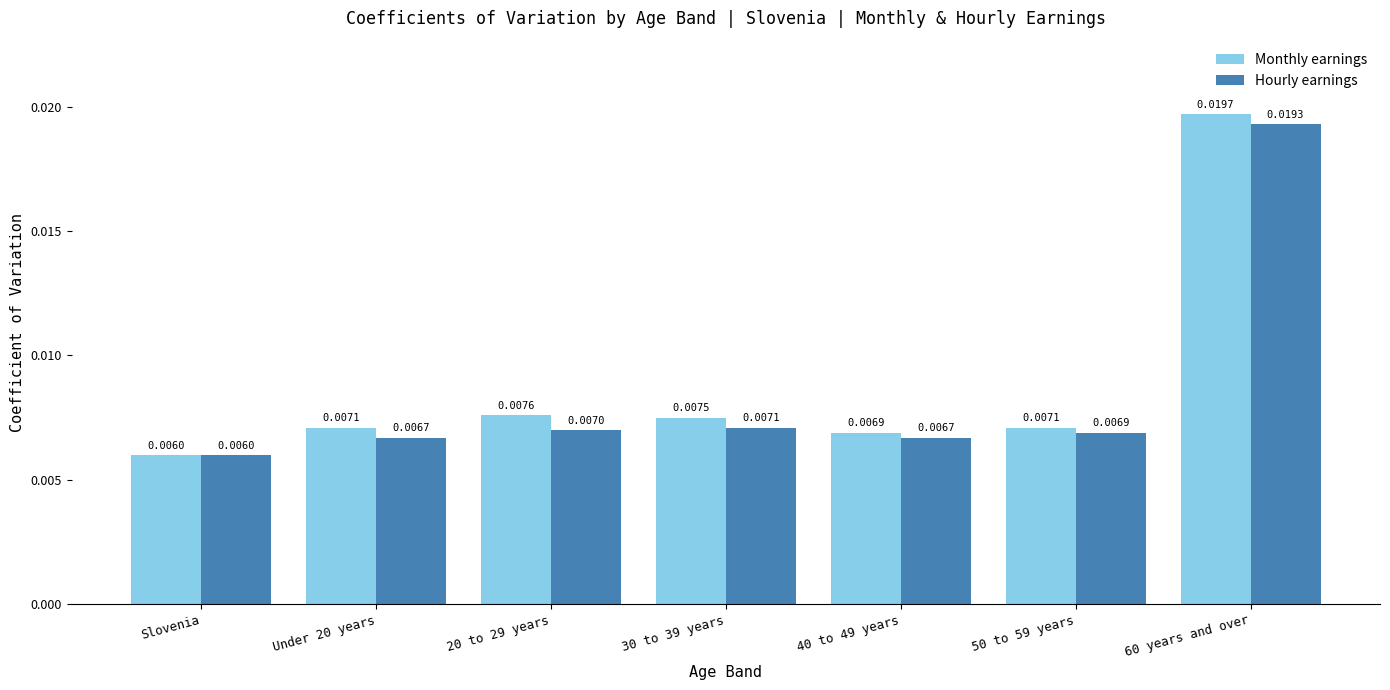

What is the label of the 5th bar from the right?

20 to 29 years